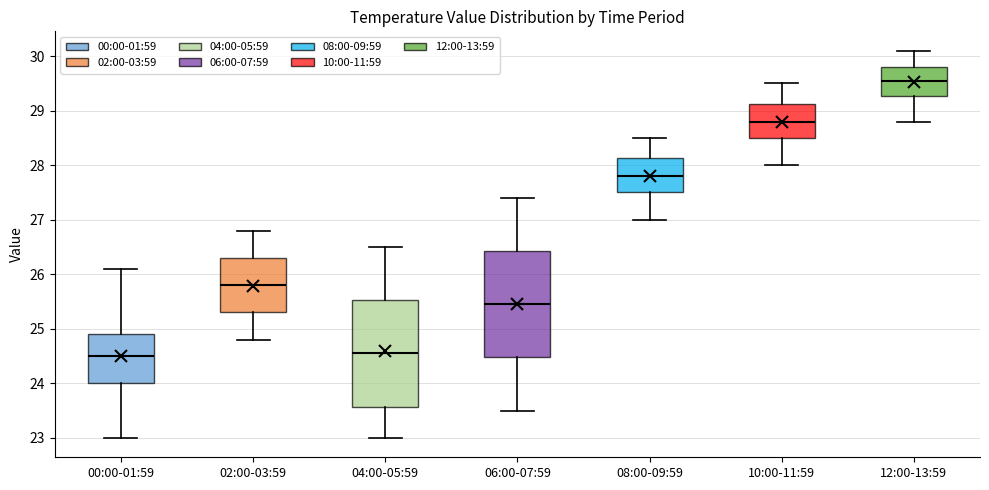

Reading left to right, transcribe this box plot: for each box, give where its median line is, the range the box spans, and where its two whiskers end, as read against the y-axis. The values are not printed on the chart, so give them approximately, as read against the axis.

00:00-01:59: median 24.5, box 24.0 to 24.9, whiskers 23.0 to 26.1
02:00-03:59: median 25.8, box 25.3 to 26.3, whiskers 24.8 to 26.8
04:00-05:59: median 24.6, box 23.6 to 25.5, whiskers 23.0 to 26.5
06:00-07:59: median 25.5, box 24.5 to 26.4, whiskers 23.5 to 27.4
08:00-09:59: median 27.8, box 27.5 to 28.1, whiskers 27.0 to 28.5
10:00-11:59: median 28.8, box 28.5 to 29.1, whiskers 28.0 to 29.5
12:00-13:59: median 29.6, box 29.3 to 29.8, whiskers 28.8 to 30.1